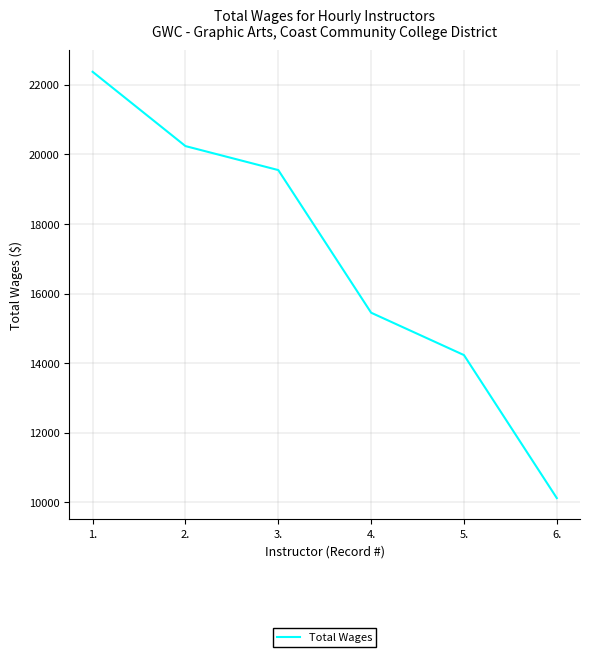

How many lines are shown in the chart?

1